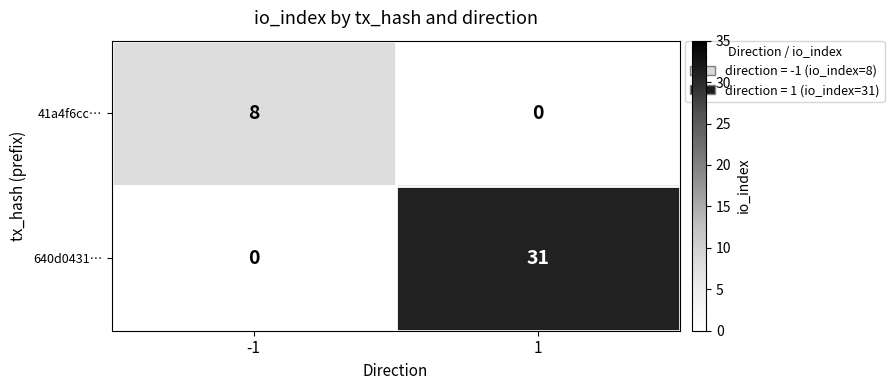

What is the greatest value displayed?

31